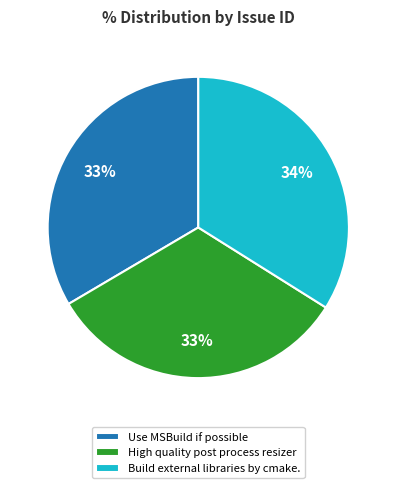

Is it true that Use MSBuild if possible is 33% of the pie?

True